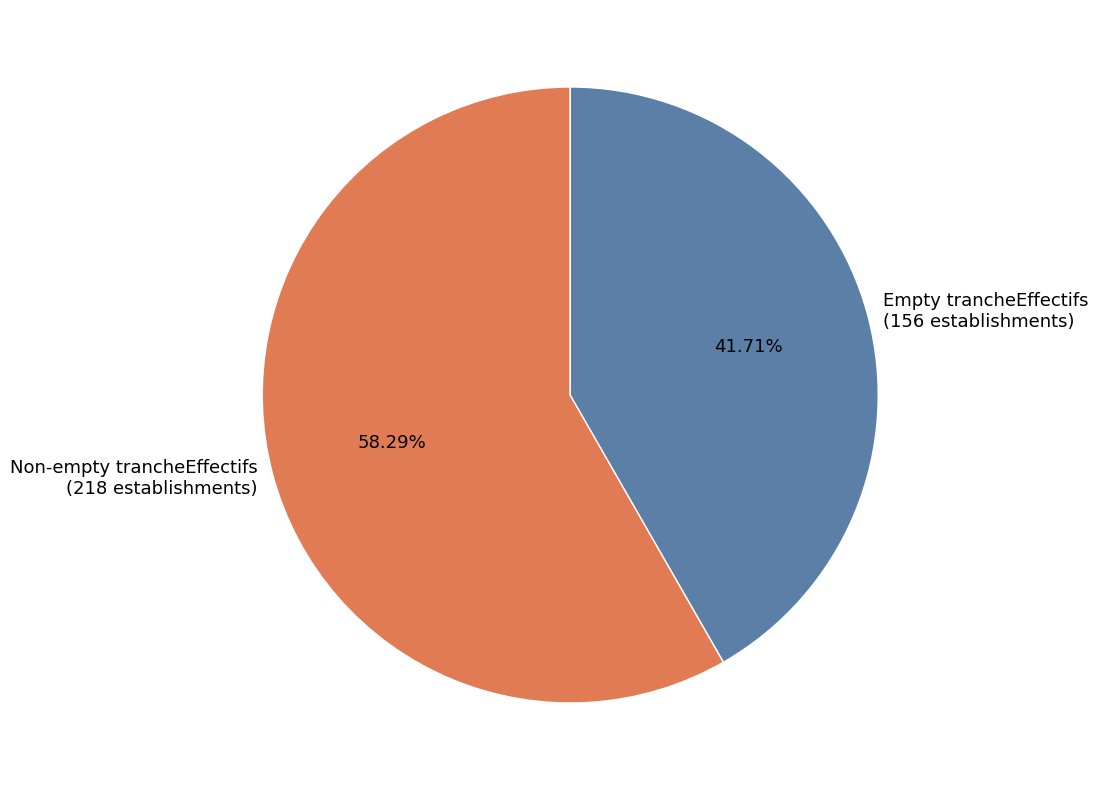

How many slices are in this pie chart?

2